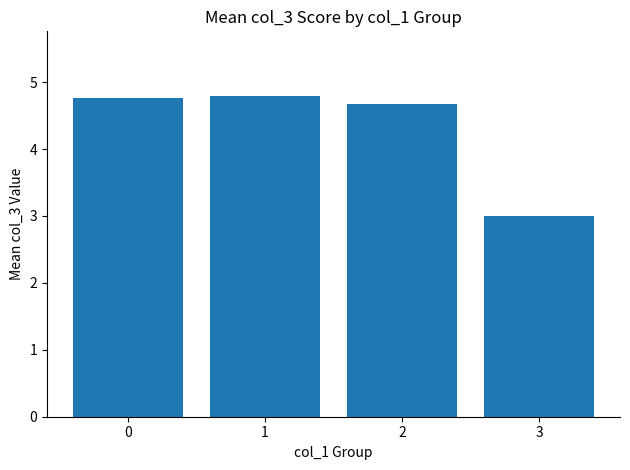

Reading left to right, transcribe all the data shown in this chart.

4.8	4.8	4.7	3.0